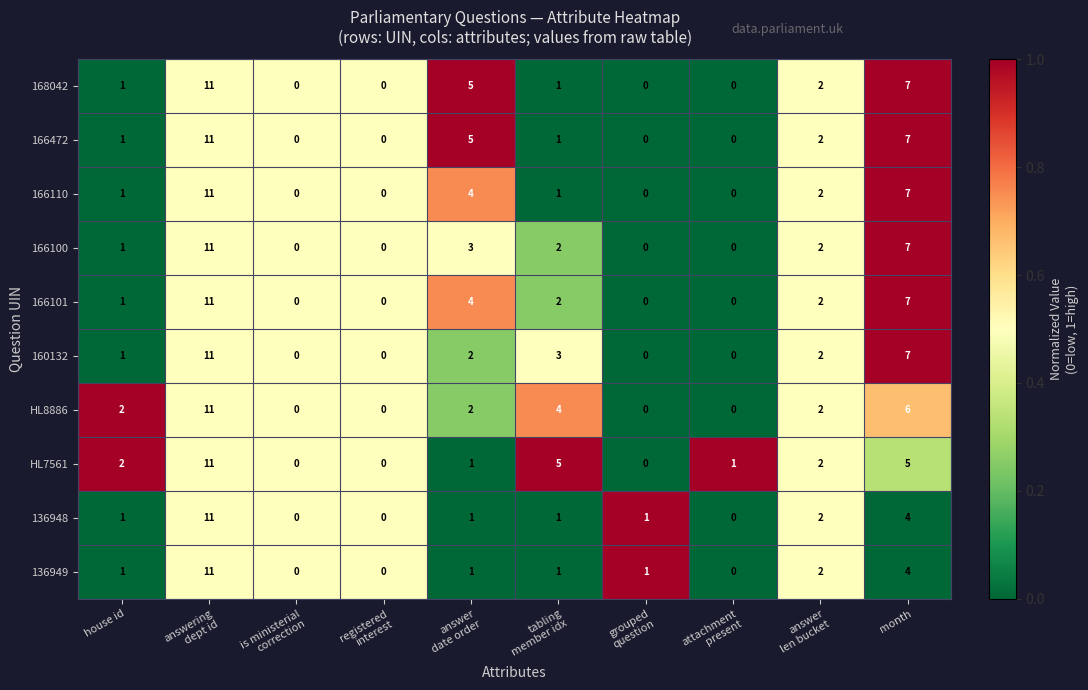

What is the average value of the 166472 series?

3